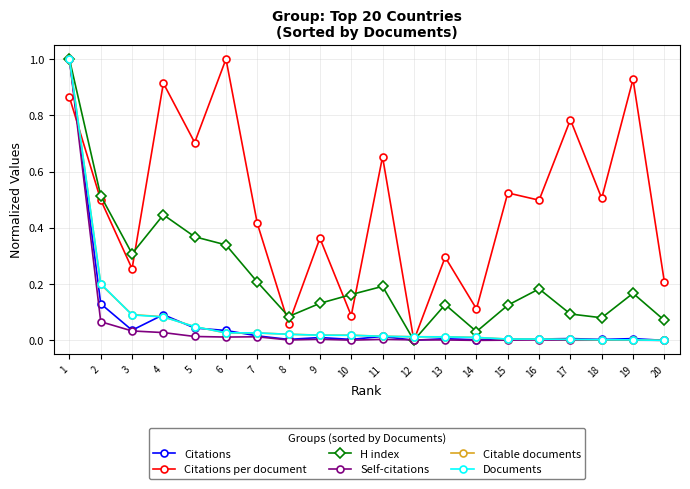

Which series has the largest total across all categories?

Citations per document